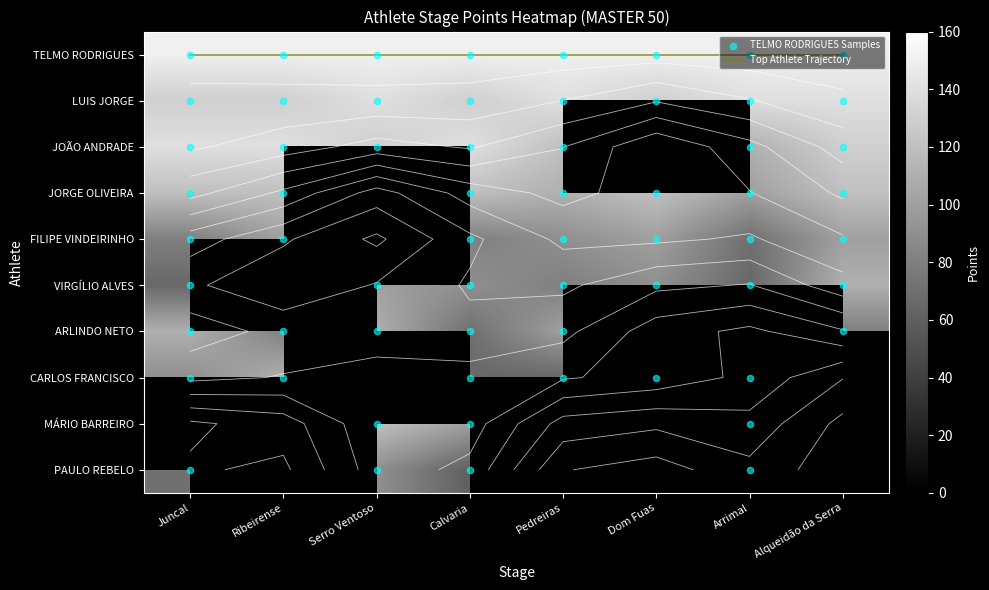

At which category is the sum across all series the highest?

Calvaria